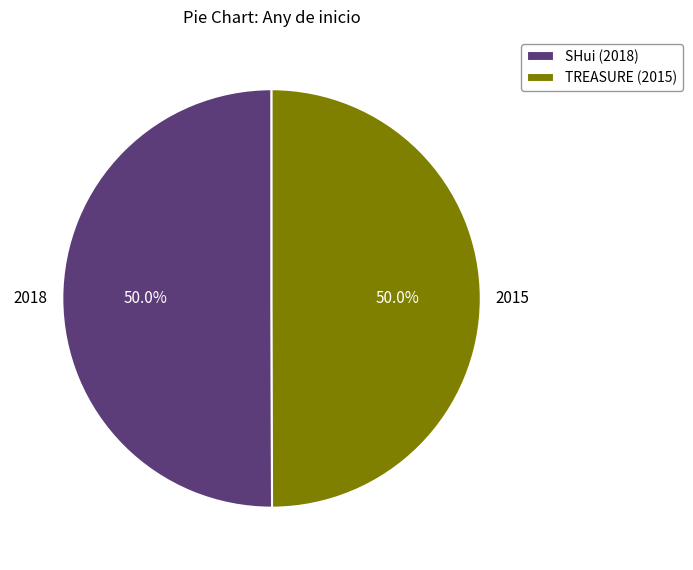

Is the sum of TREASURE (2015) and SHui (2018) greater than half?

Yes